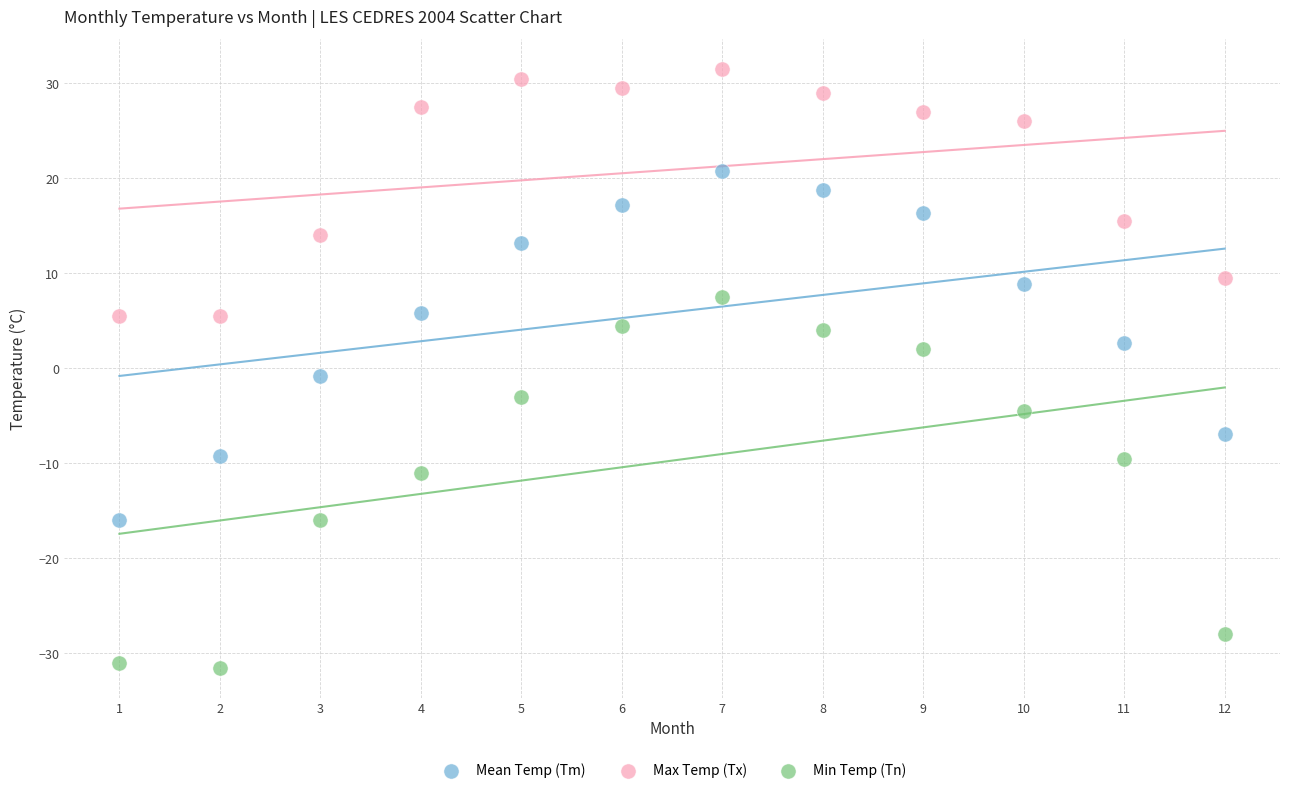

Which series contains the highest Y value?

Max Temp (Tx)